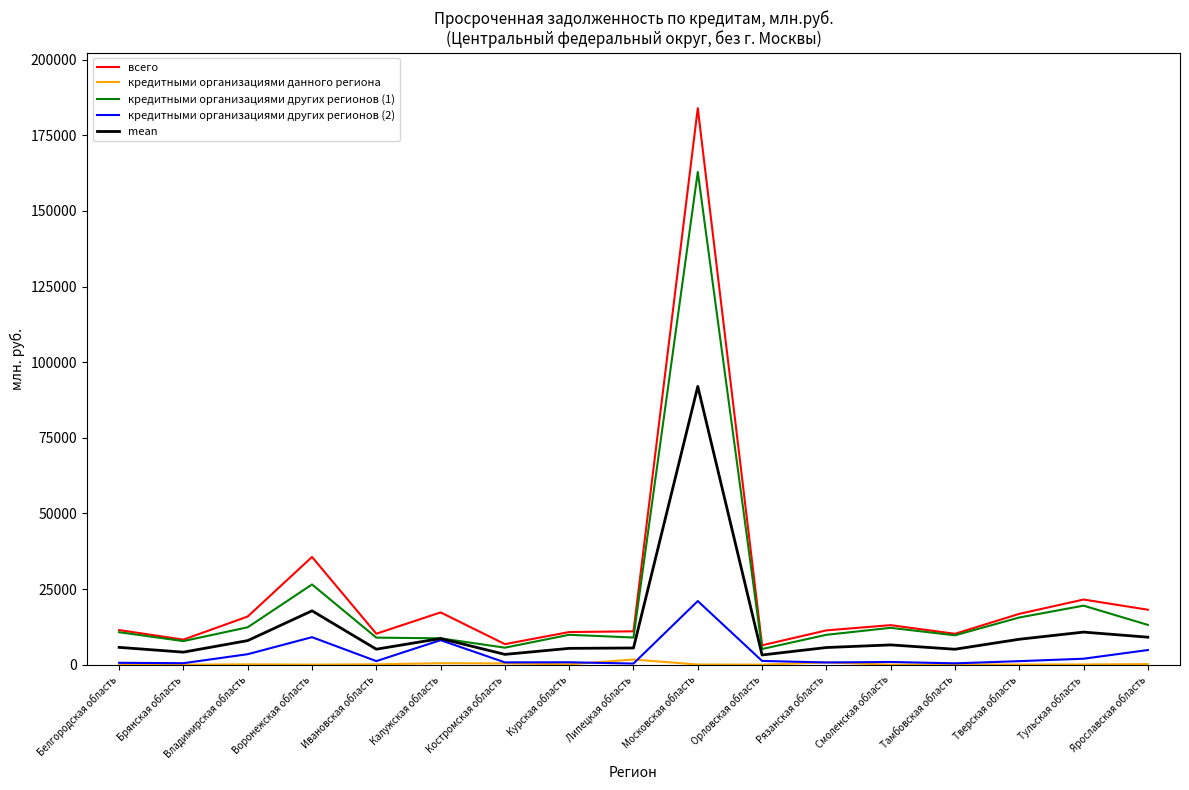

Which series has the widest spread of values?

всего